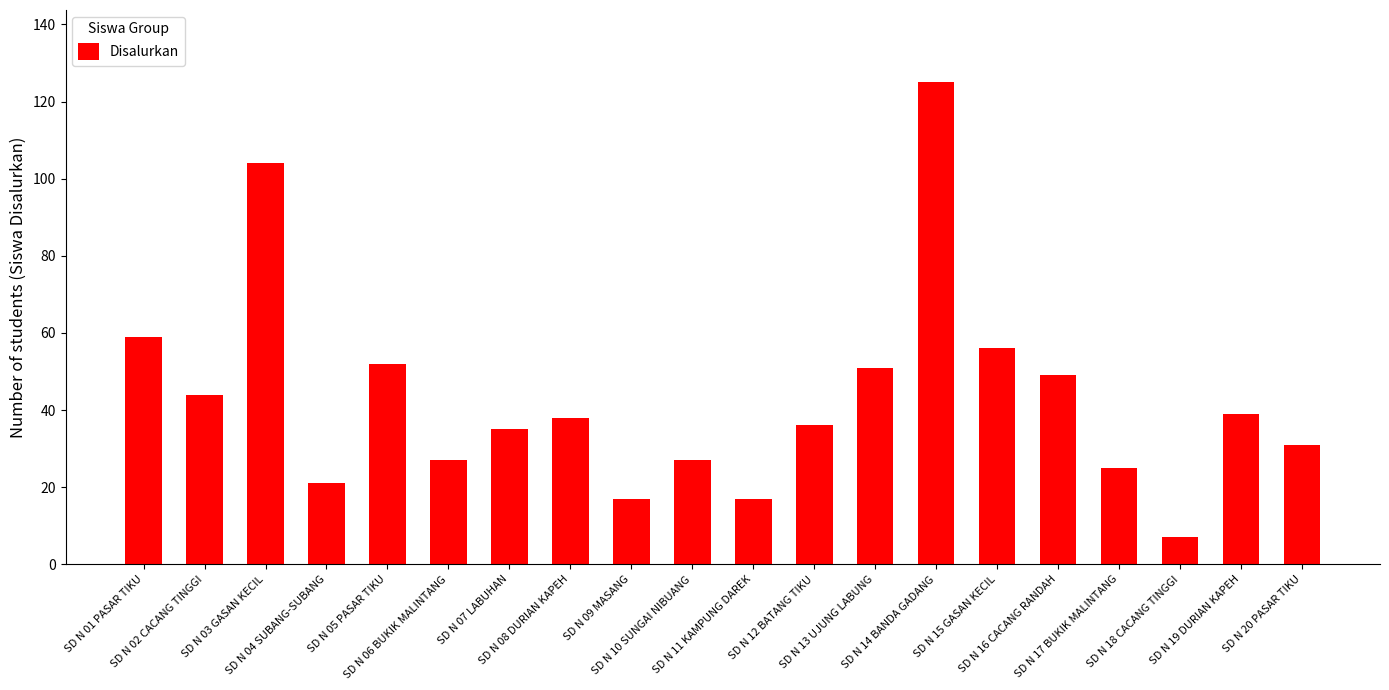

What is the minimum value shown in the chart?

7